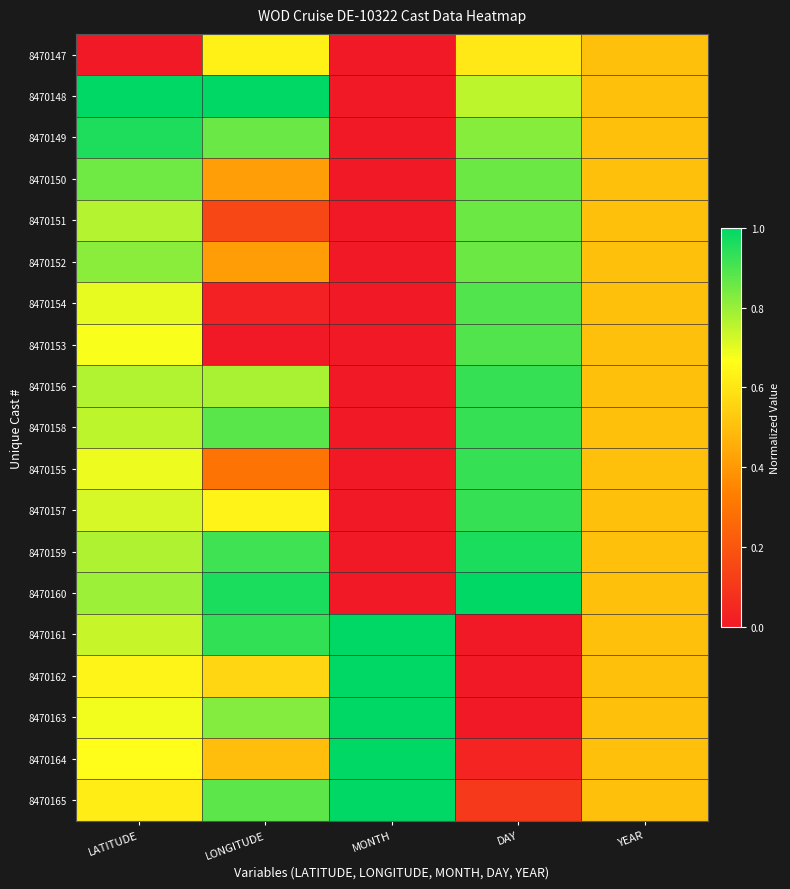

At which category is the sum across all series the highest?

LATITUDE